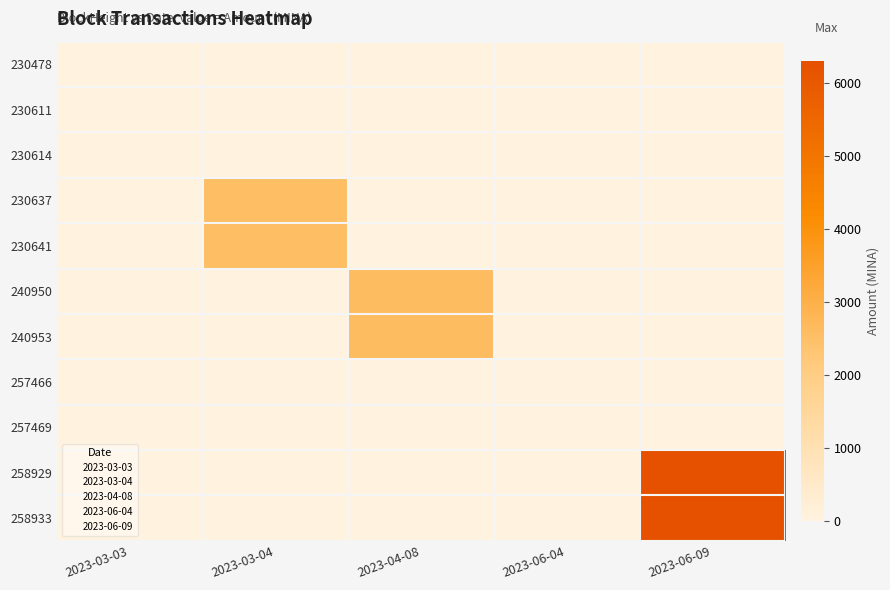

Between 2023-04-08 and 2023-06-04, which is larger?

2023-04-08